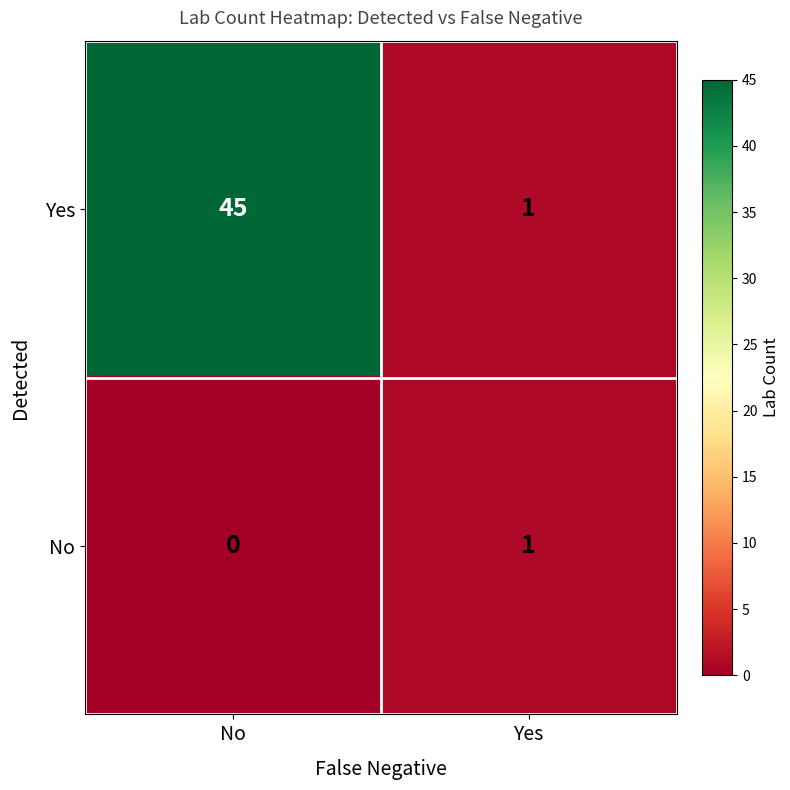

How many categories are shown in the chart?

2